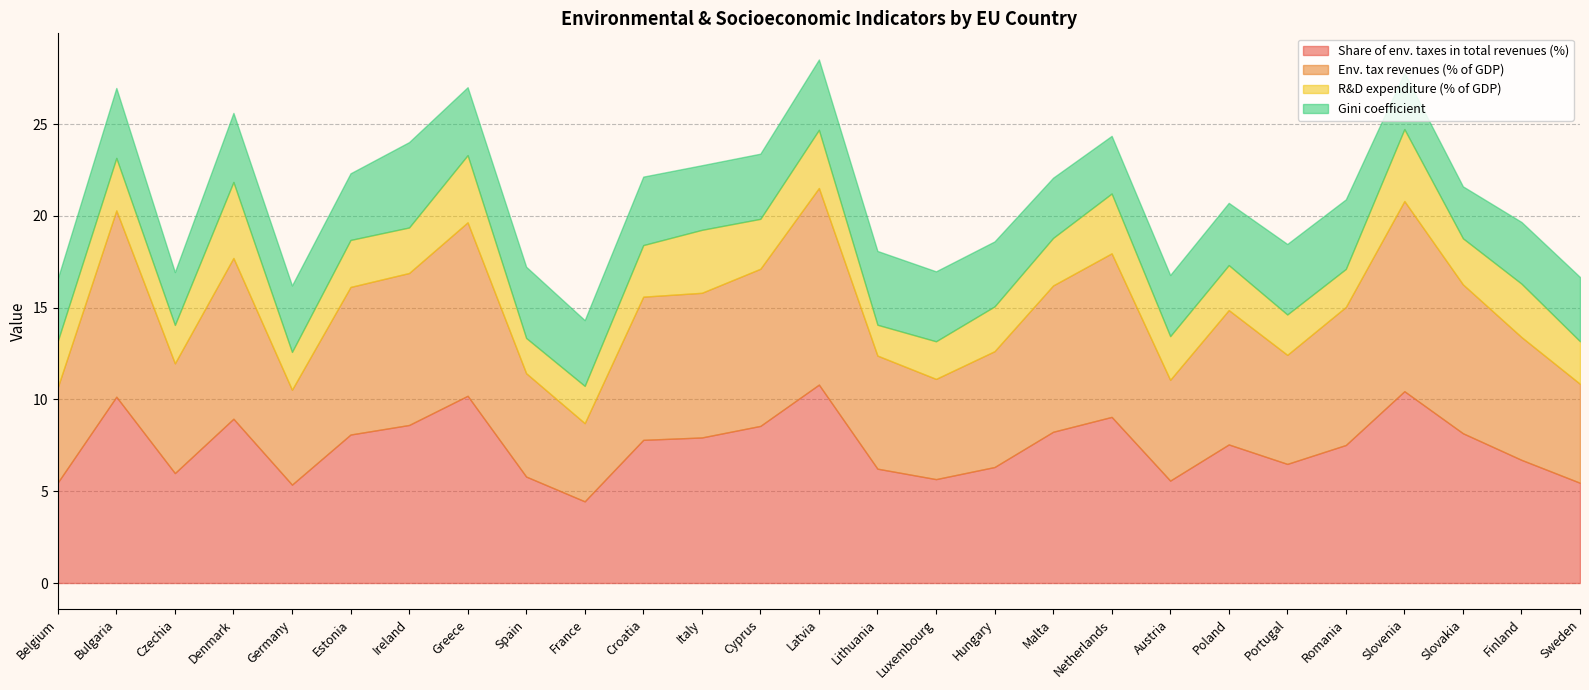

Reading left to right, extract all data points from this chart.

Share of env. taxes in total revenues (%): 5.5	10.2	6.0	8.9	5.4	8.1	8.6	10.2	5.8	4.5	7.8	7.9	8.6	10.8	6.2	5.7	6.3	8.2	9.1	5.6	7.5	6.5	7.5	10.4	8.2	6.7	5.5
Env. tax revenues (% of GDP): 5.2	10.2	6.0	8.8	5.2	8.0	8.3	9.4	5.6	4.3	7.8	7.9	8.6	10.7	6.2	5.5	6.3	8.0	8.9	5.5	7.3	5.9	7.5	10.4	8.1	6.7	5.4
R&D expenditure (% of GDP): 2.5	2.9	2.1	4.1	2.1	2.6	2.5	3.7	1.9	2.0	2.8	3.4	2.7	3.2	1.7	2.0	2.4	2.6	3.3	2.4	2.5	2.2	2.1	3.9	2.5	2.9	2.3
Gini coefficient: 3.4	3.8	2.9	3.8	3.6	3.6	4.7	3.7	3.9	3.6	3.7	3.5	3.5	3.8	4.0	3.8	3.5	3.3	3.1	3.3	3.4	3.8	3.8	3.1	2.8	3.4	3.5